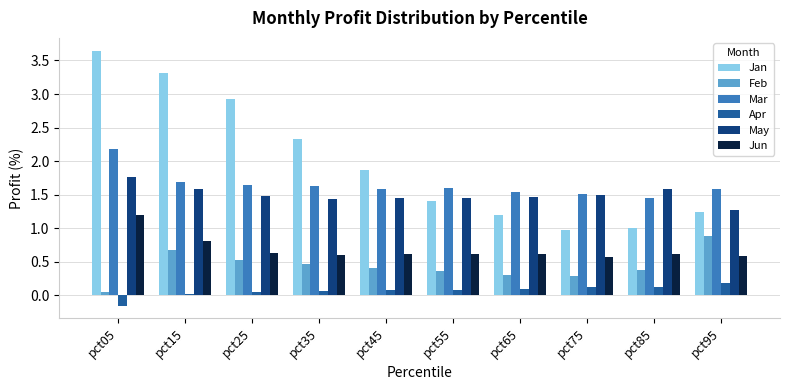

Which series has the widest spread of values?

Jan